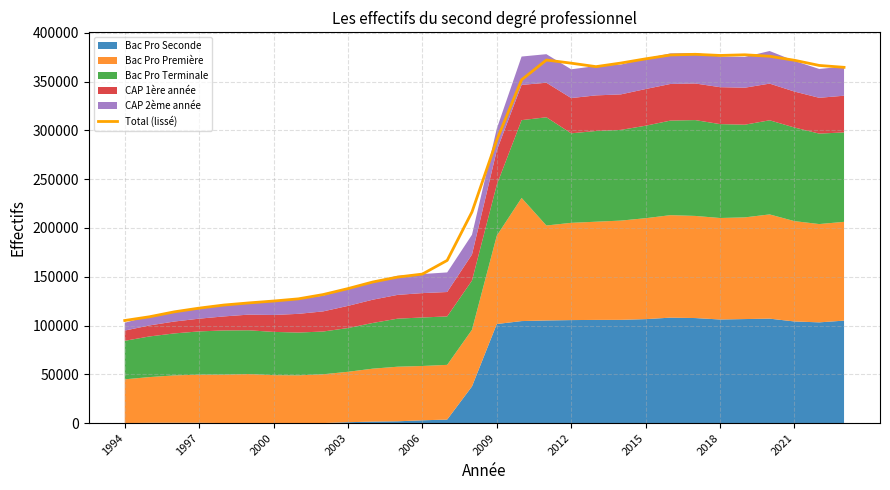

What is the lowest value of the Total (lissé) series?

105126.3